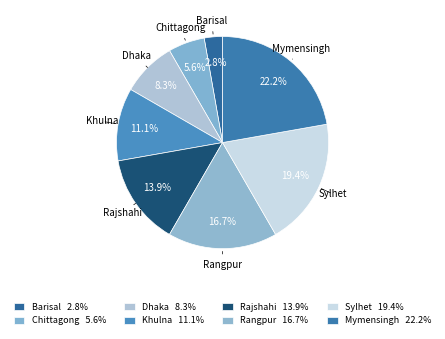

What is the smallest slice in the pie chart?

Barisal